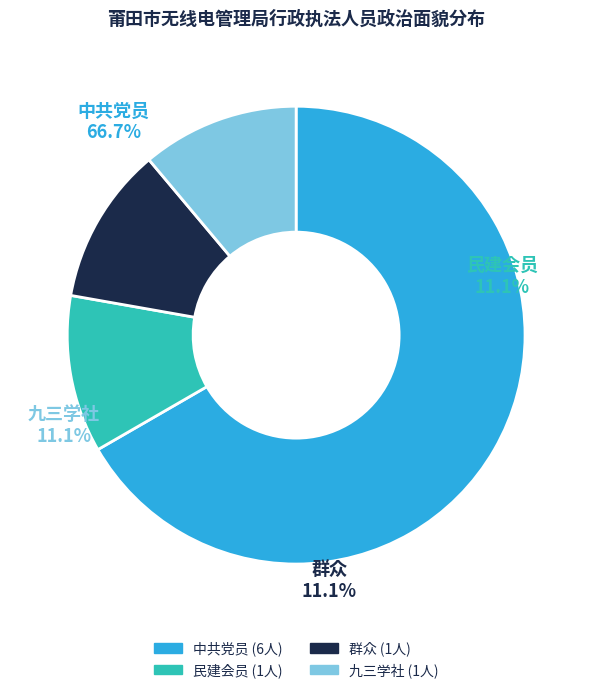

Count the number of slices in the pie.

4